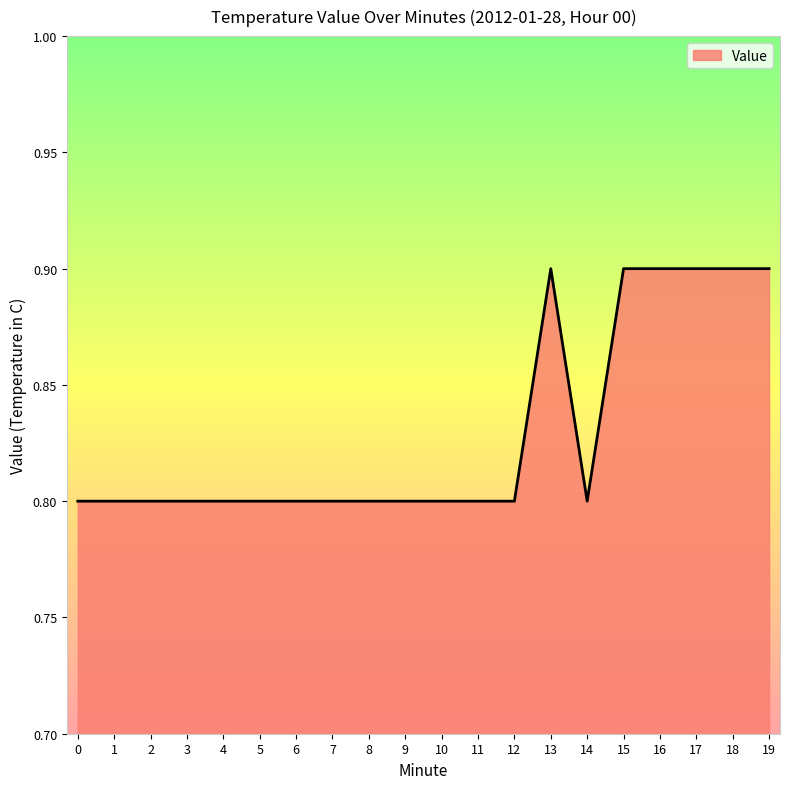

Reading left to right, transcribe all the data shown in this chart.

0=0.8	1=0.8	2=0.8	3=0.8	4=0.8	5=0.8	6=0.8	7=0.8	8=0.8	9=0.8	10=0.8	11=0.8	12=0.8	13=0.9	14=0.8	15=0.9	16=0.9	17=0.9	18=0.9	19=0.9